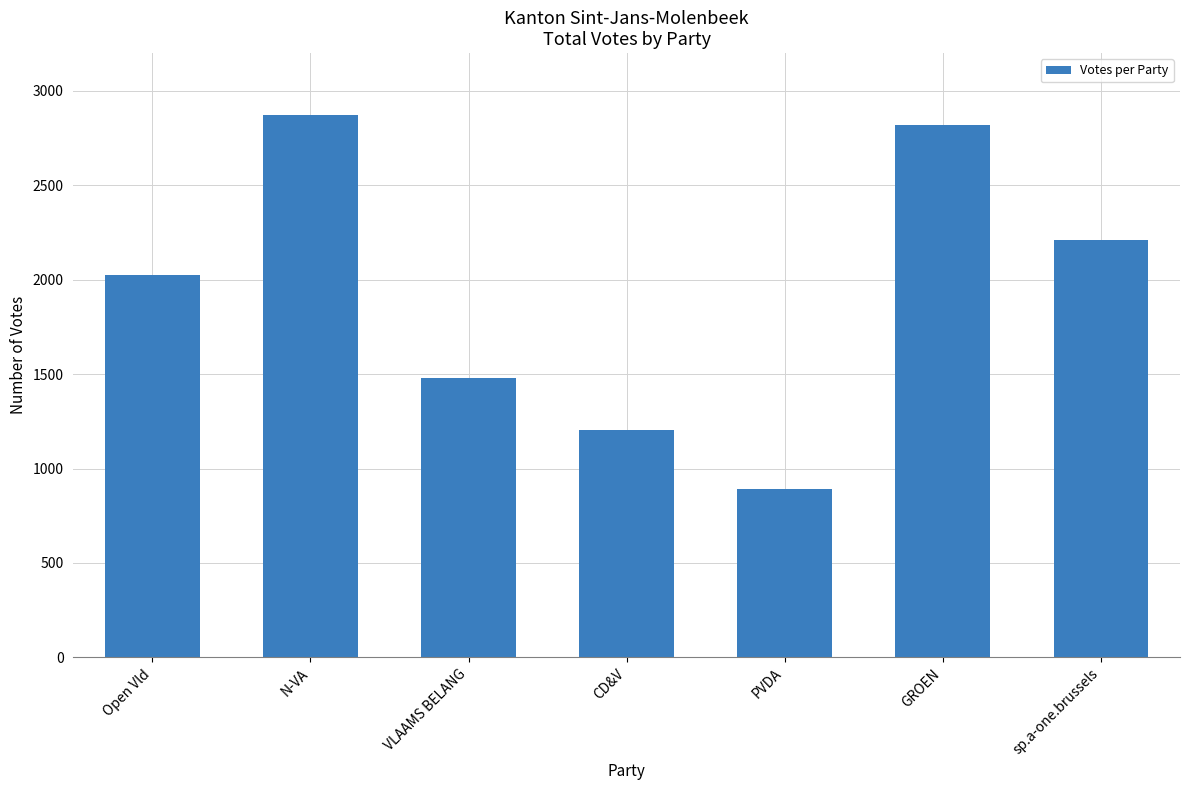

What is the ratio of the value at N-VA to the value at VLAAMS BELANG?

1.9